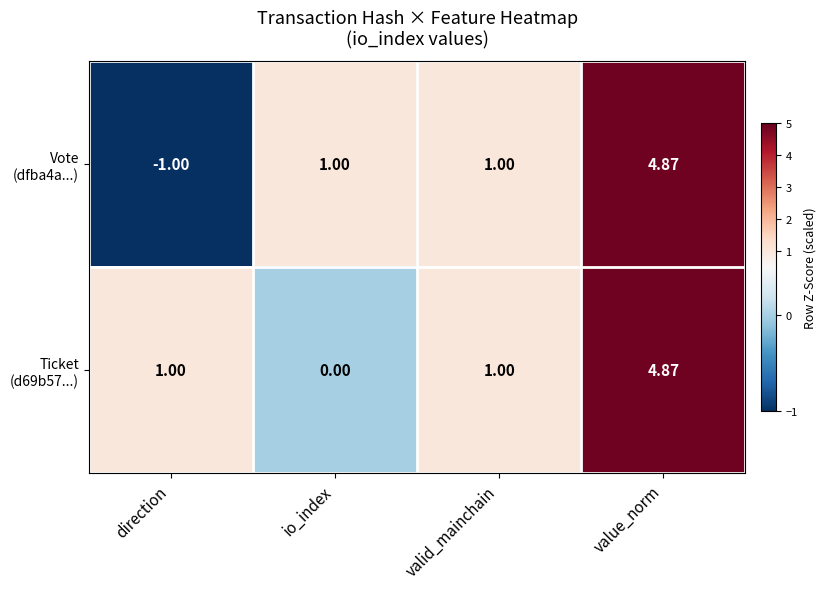

At which category does the chart reach its peak across all series?

value_norm